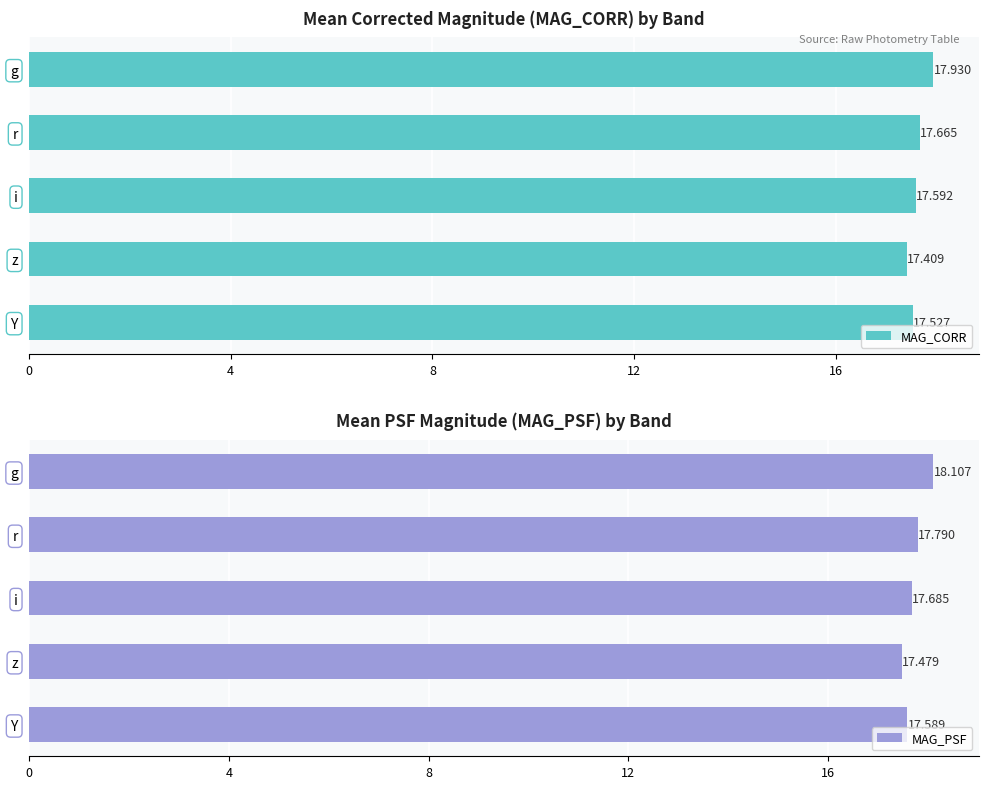

What is the greatest value displayed?

18.1